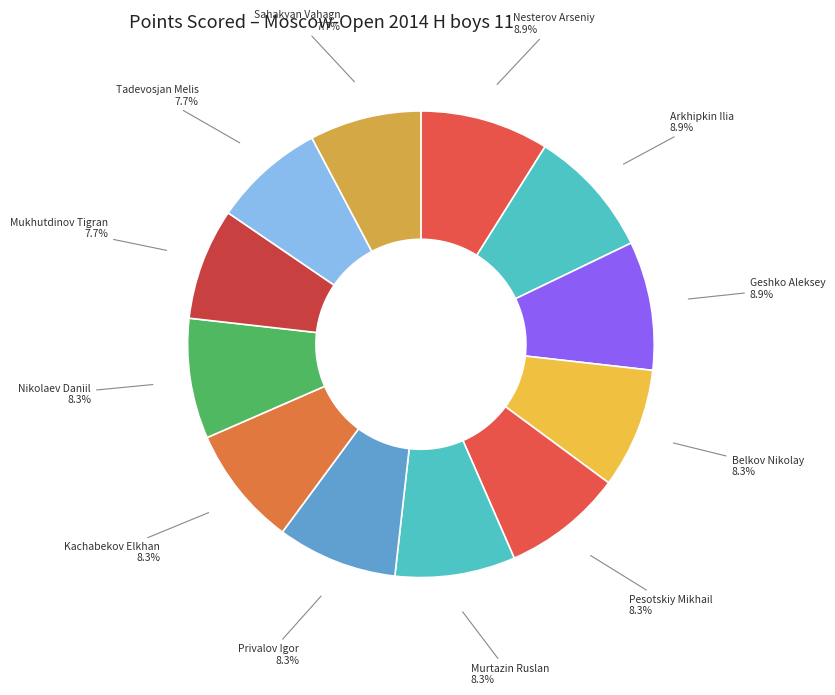

How many segments does this pie chart have?

12